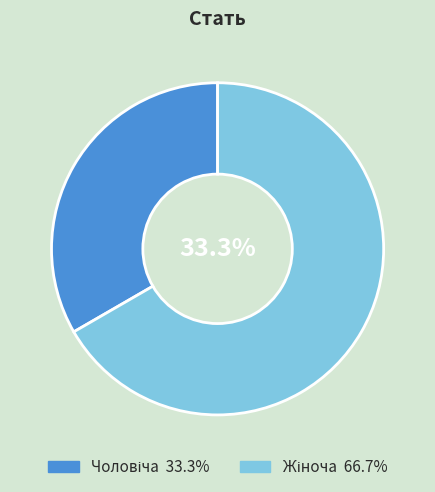

Does Чоловіча represent more than half of the total?

No